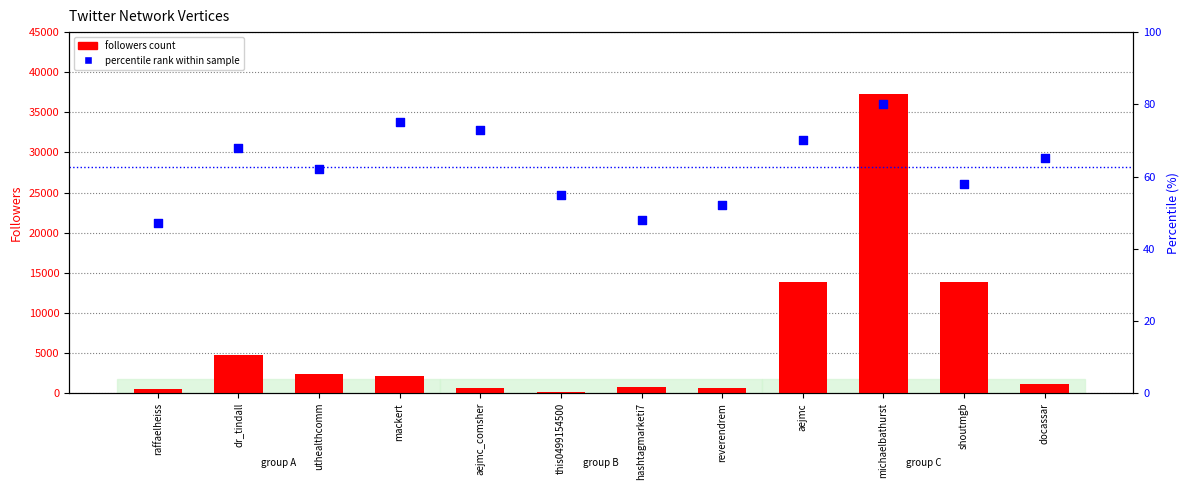

Which series has the largest Y range (max minus min)?

followers count